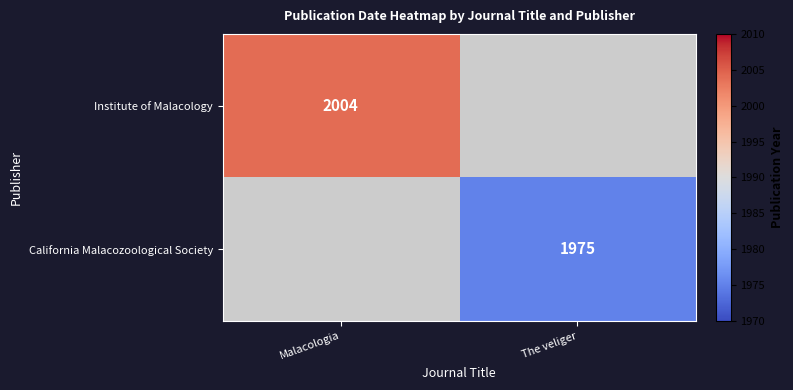

The value of California Malacozoological Society at The veliger is 1247. True or false?

False